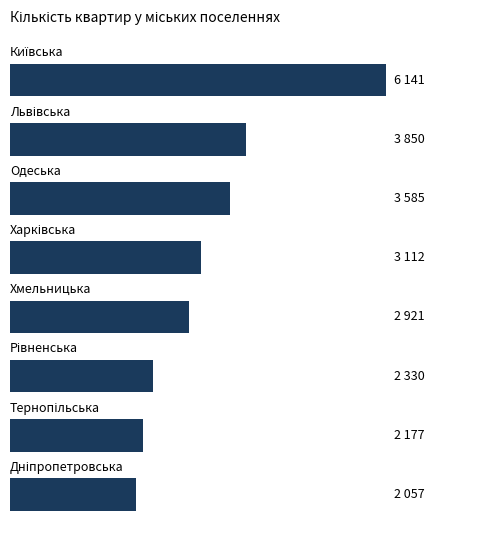

Does the chart contain any negative values?

No